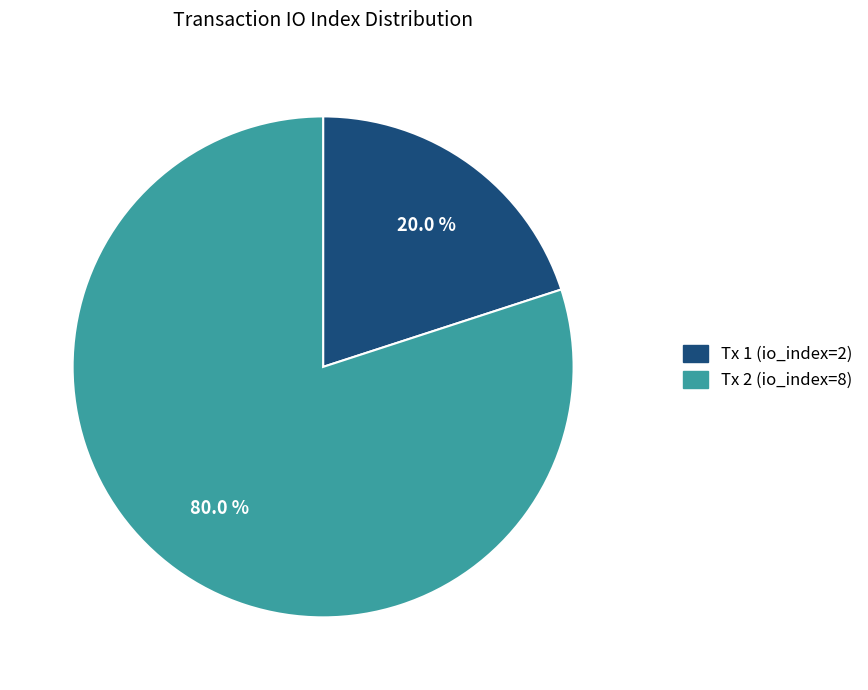

Is it true that Tx 2 (io_index=8) is 95% of the pie?

False